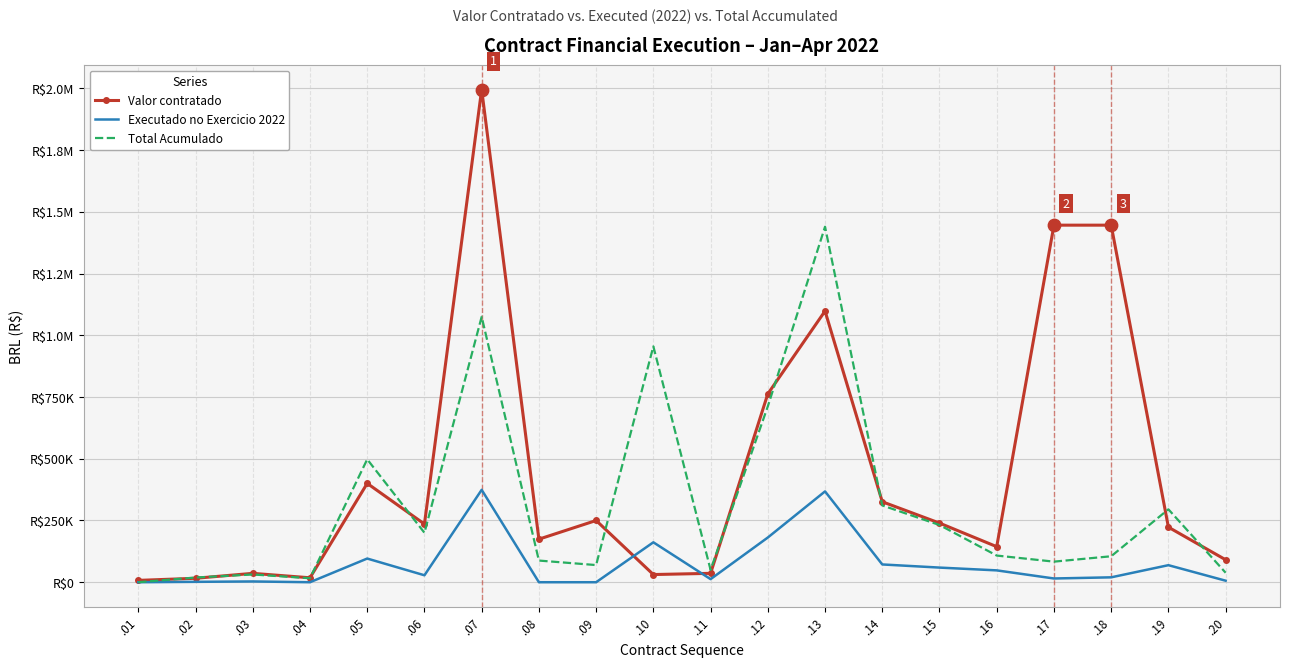

At which category is the sum across all series the highest?

.07